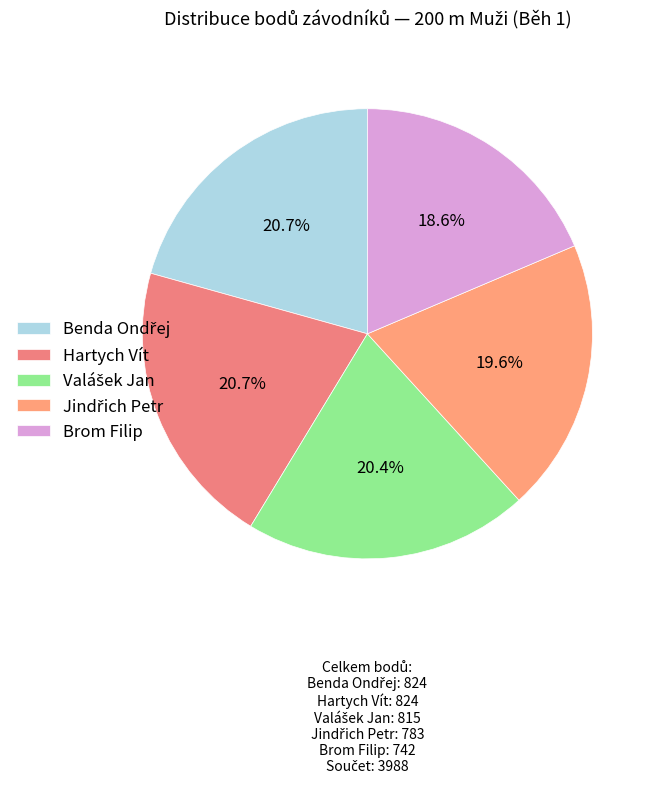

To the nearest percent, what portion does Valášek Jan represent?

20%